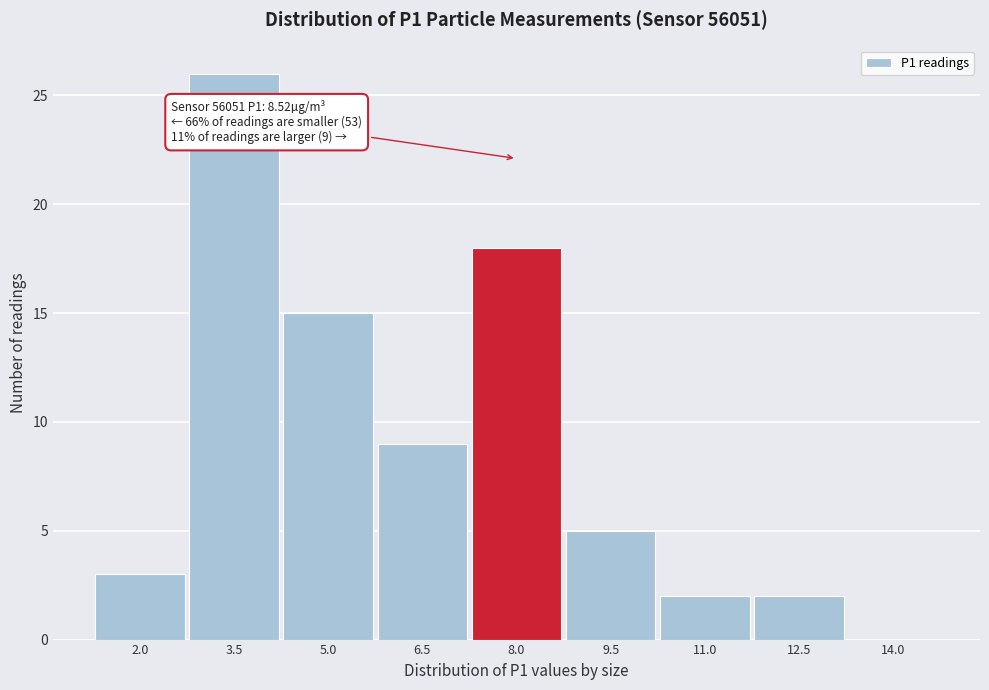

Reading right to left, transcribe all the data shown in this chart.

14.0=0	12.5=2	11.0=2	9.5=5	8.0=18	6.5=9	5.0=15	3.5=26	2.0=3